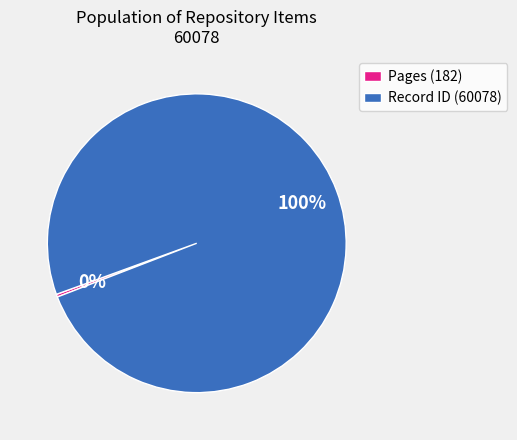

To the nearest percent, what is the average slice percentage?

50%